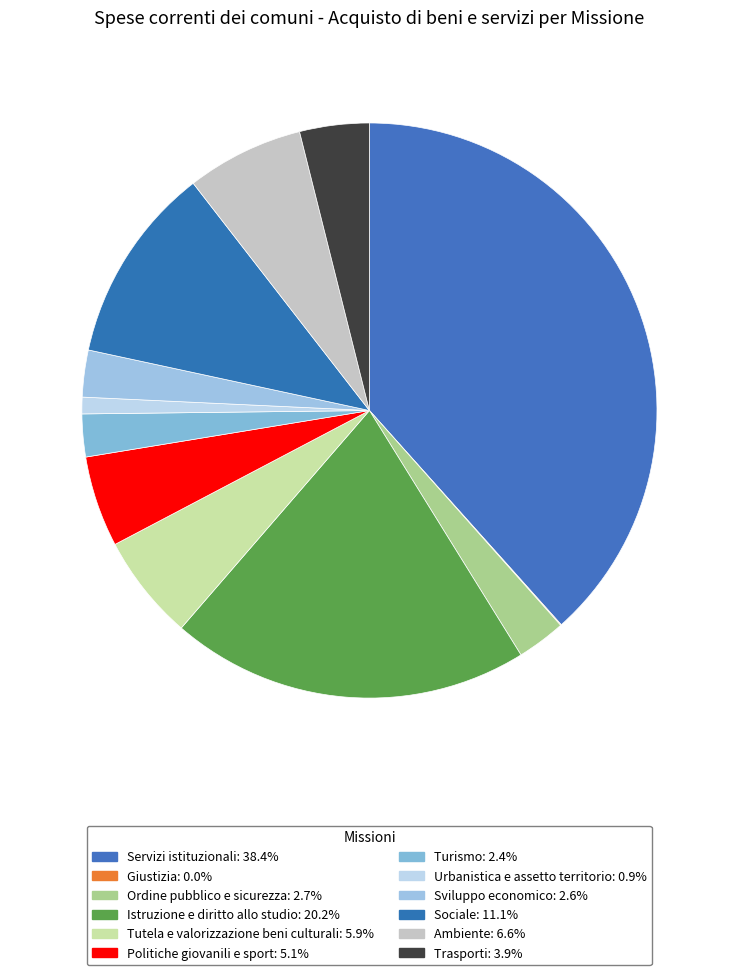

Is it true that Sviluppo economico is 3% of the pie?

True